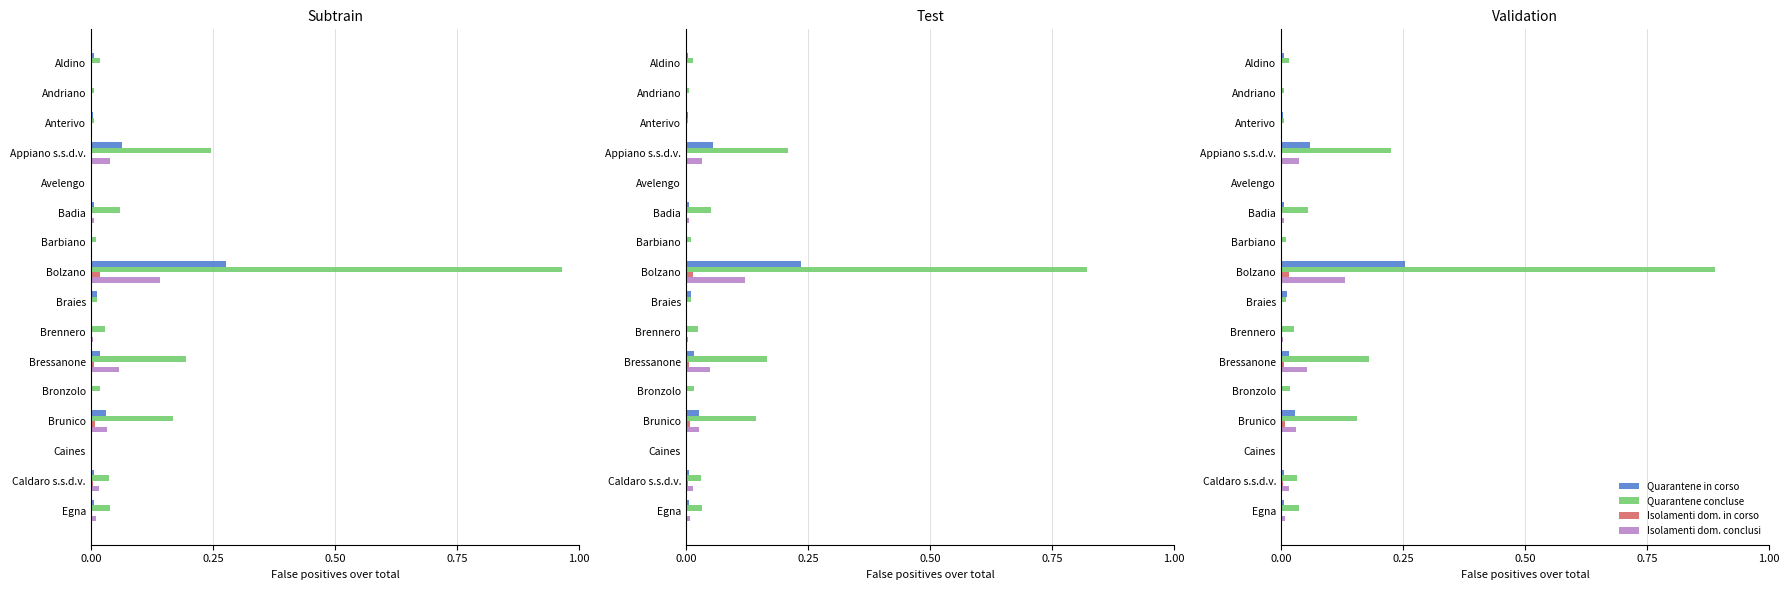

Which series has the largest total across all categories?

Quarantene concluse